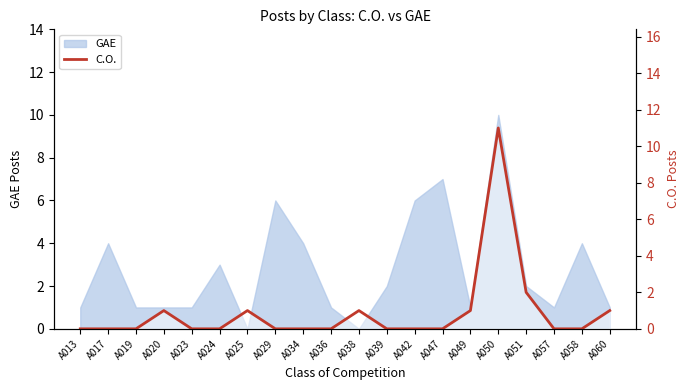

How many points are higher than both their immediate neighbors (excluding endpoints)?

4